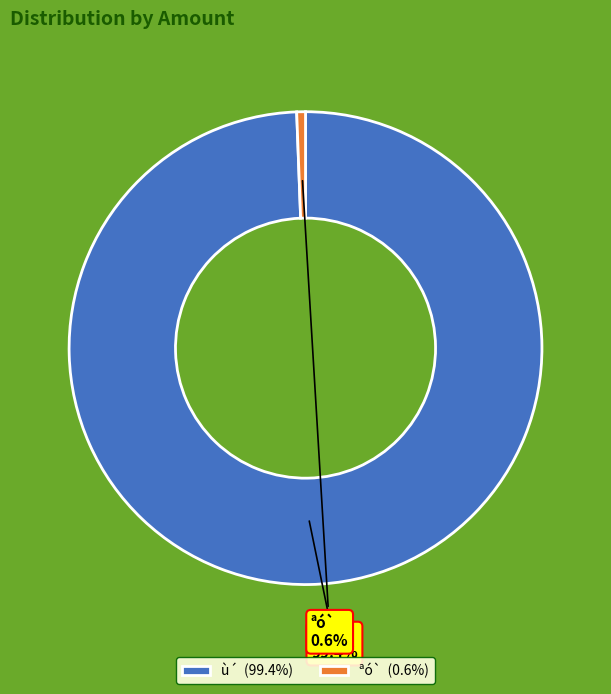

To the nearest percent, what is the average slice percentage?

50%